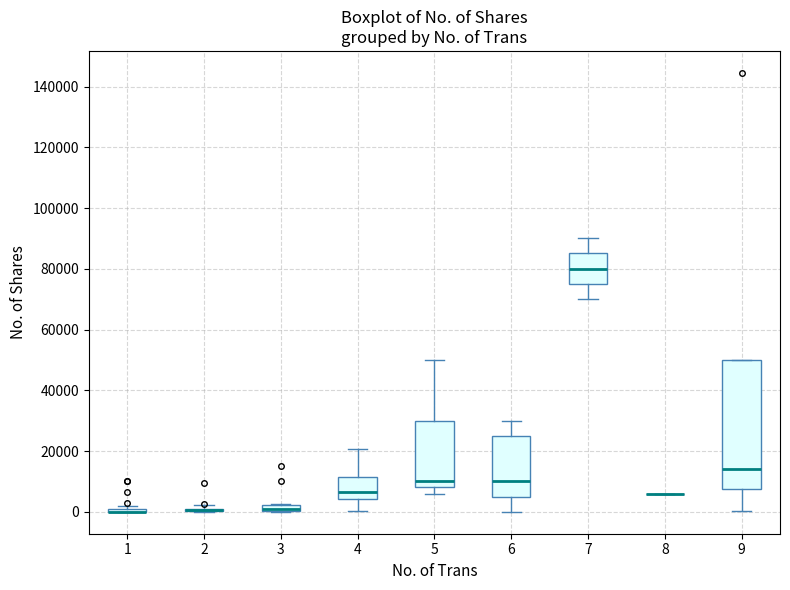

Comparing the boxes themselves (not the whiskers), which one is the tallest?

9